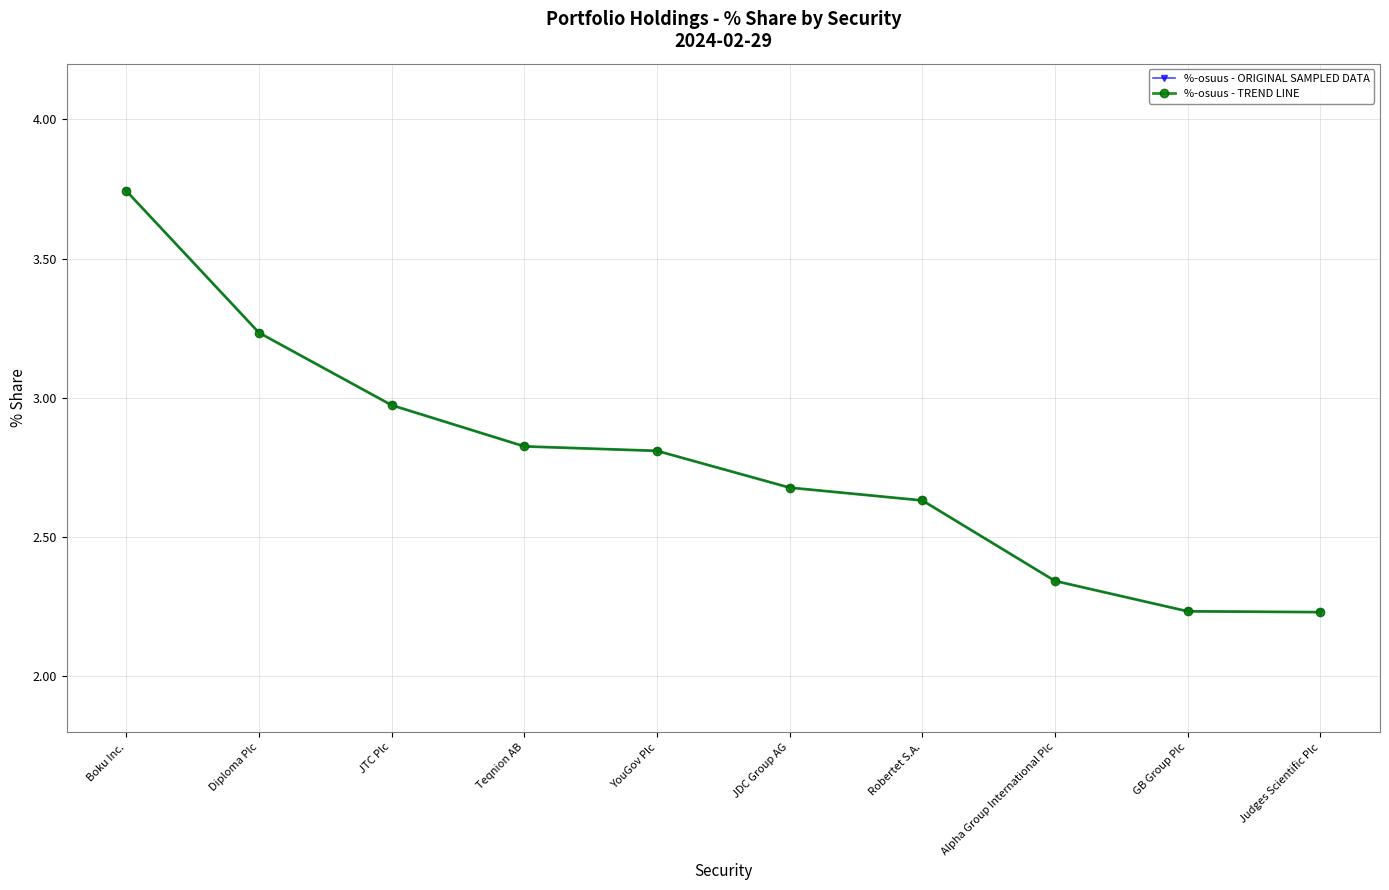

At Boku Inc., list the series in order from largest to smallest.

%-osuus - ORIGINAL SAMPLED DATA, %-osuus - TREND LINE